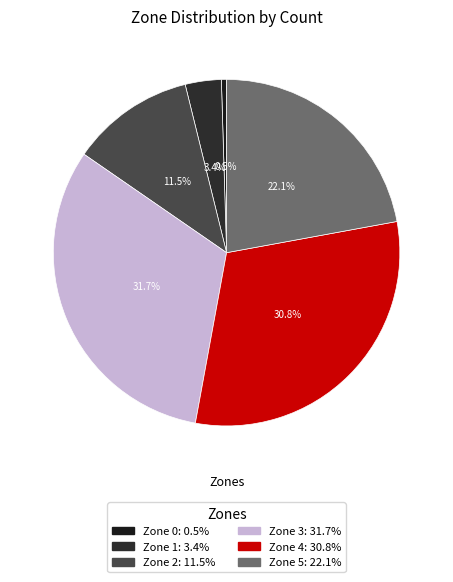

To the nearest percent, what portion does Zone 1 represent?

3%